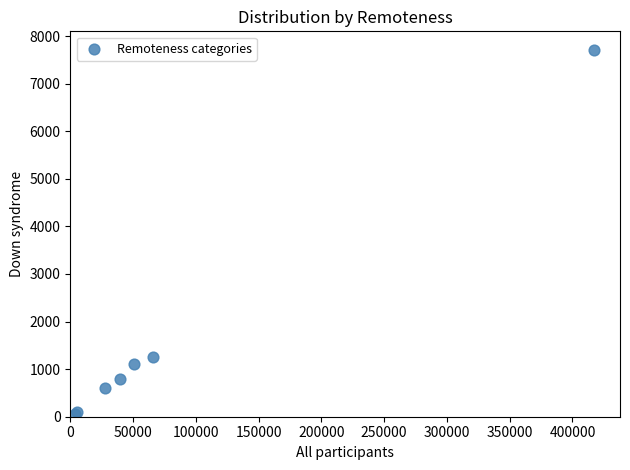

What Y value in the scatter plot is closest to 3883?

1247